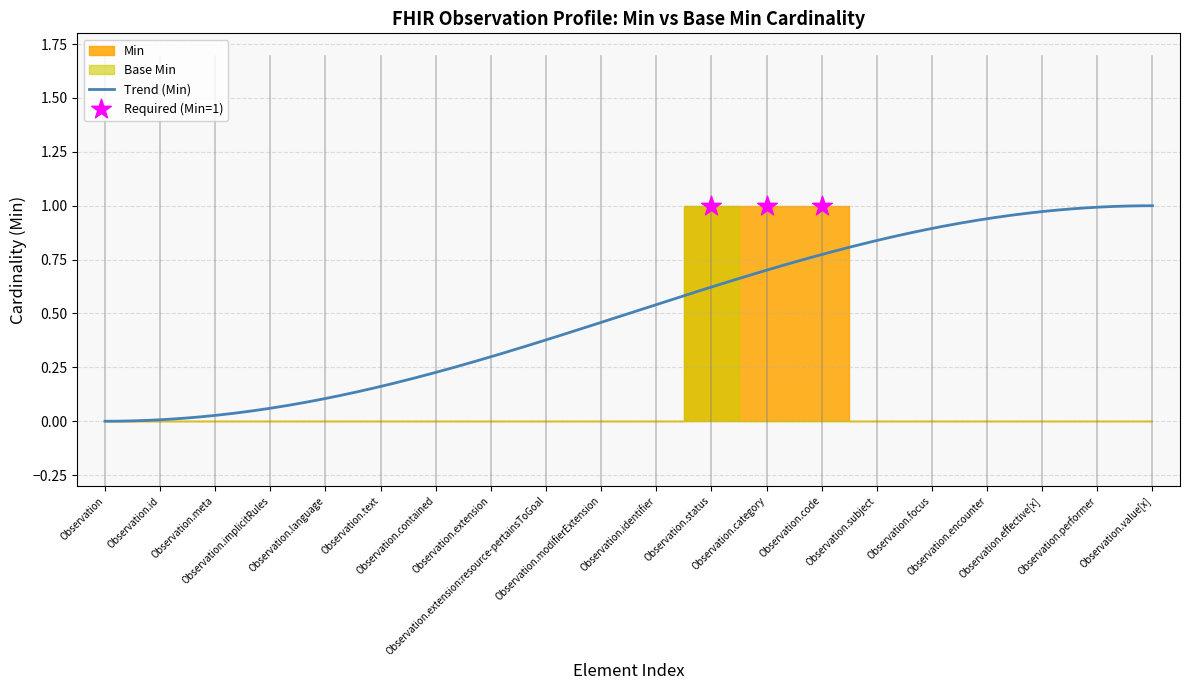

Which series reaches the maximum Y coordinate?

Min